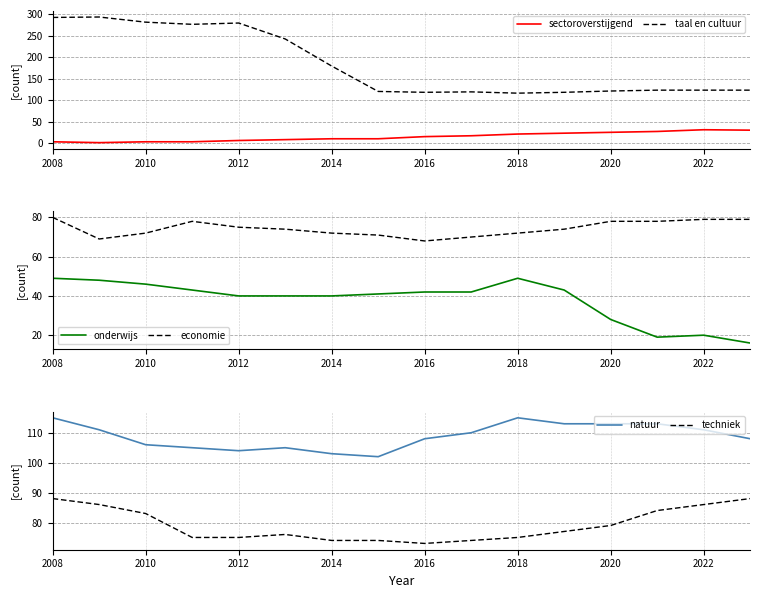

True or false: taal en cultuur and sectoroverstijgend intersect in this chart.

False